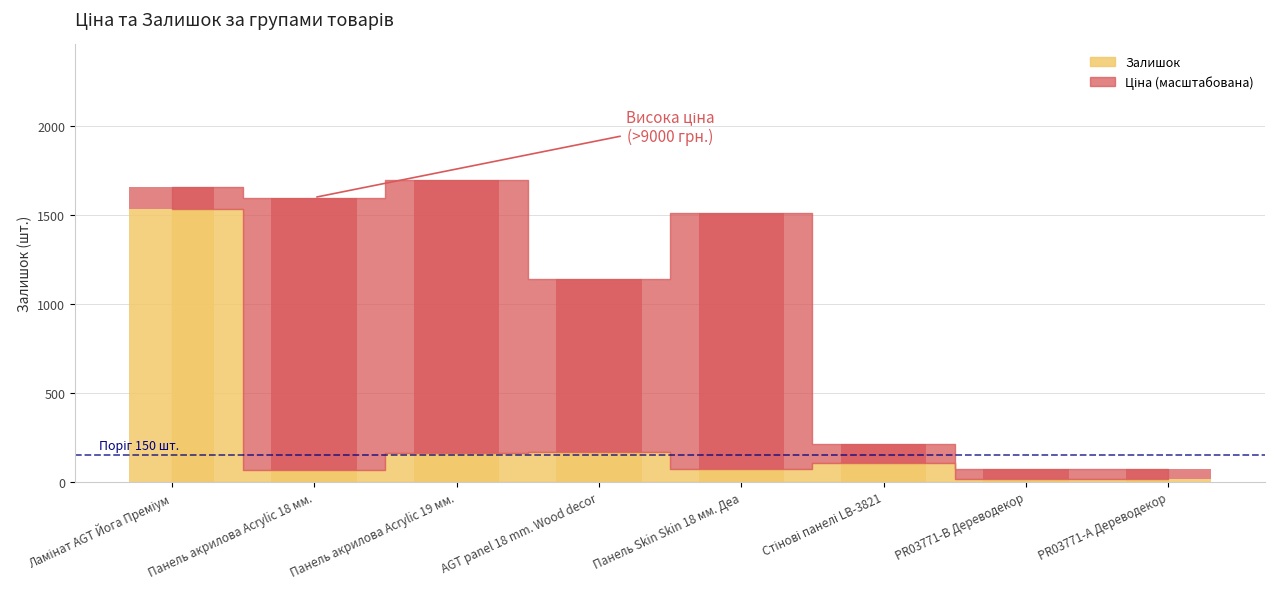

At which category is the sum across all series the highest?

Панель акрилова Acrylic 19 мм.